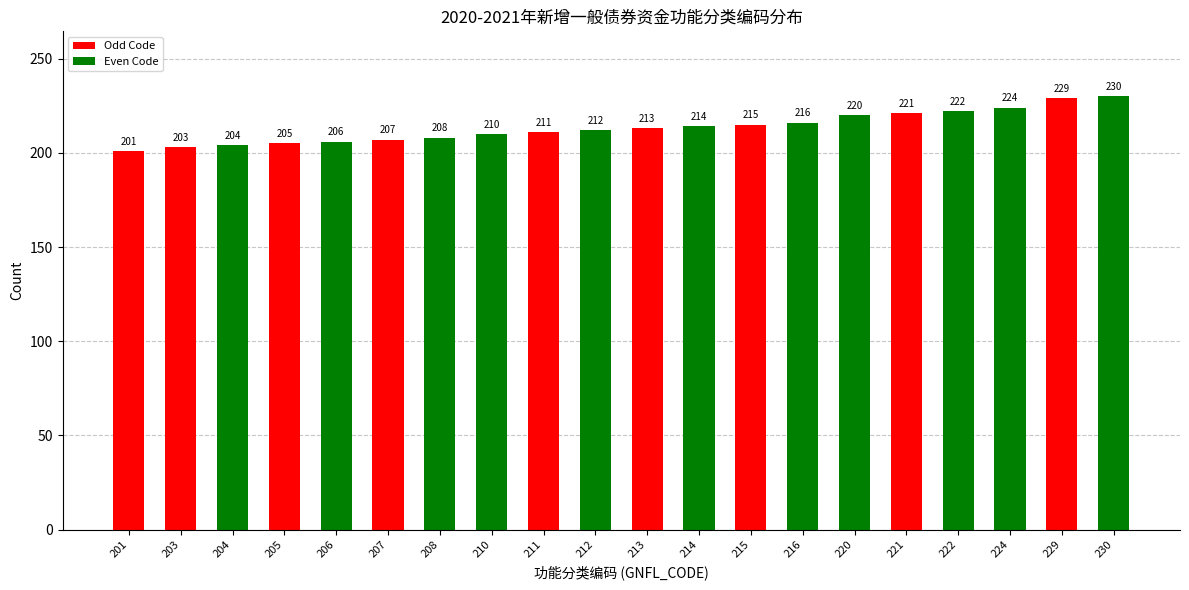

Does the chart contain any negative values?

No